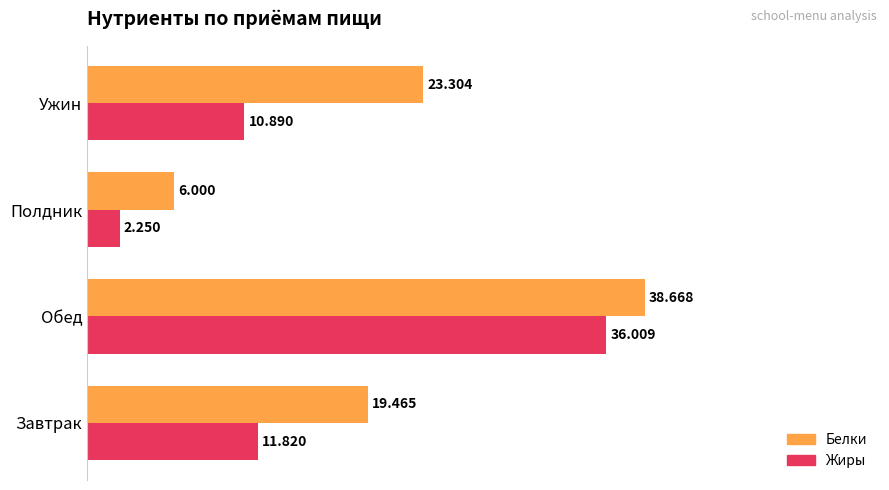

At which label does Жиры reach its minimum?

Полдник